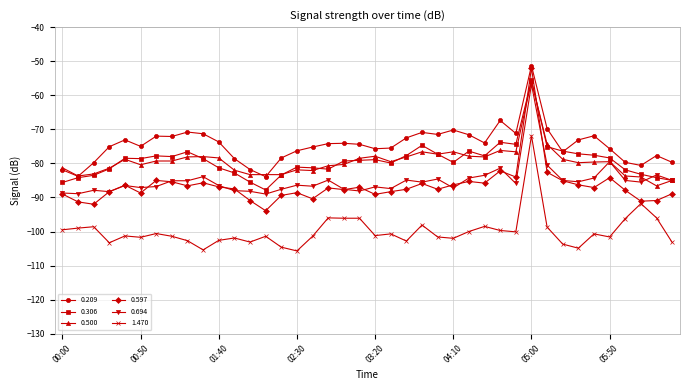

Which series has the largest total across all categories?

0.209